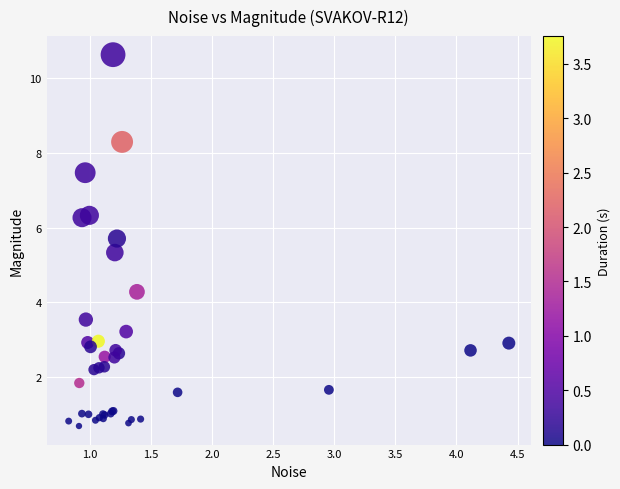

What Y value in the scatter plot is closest to 5?

5.3